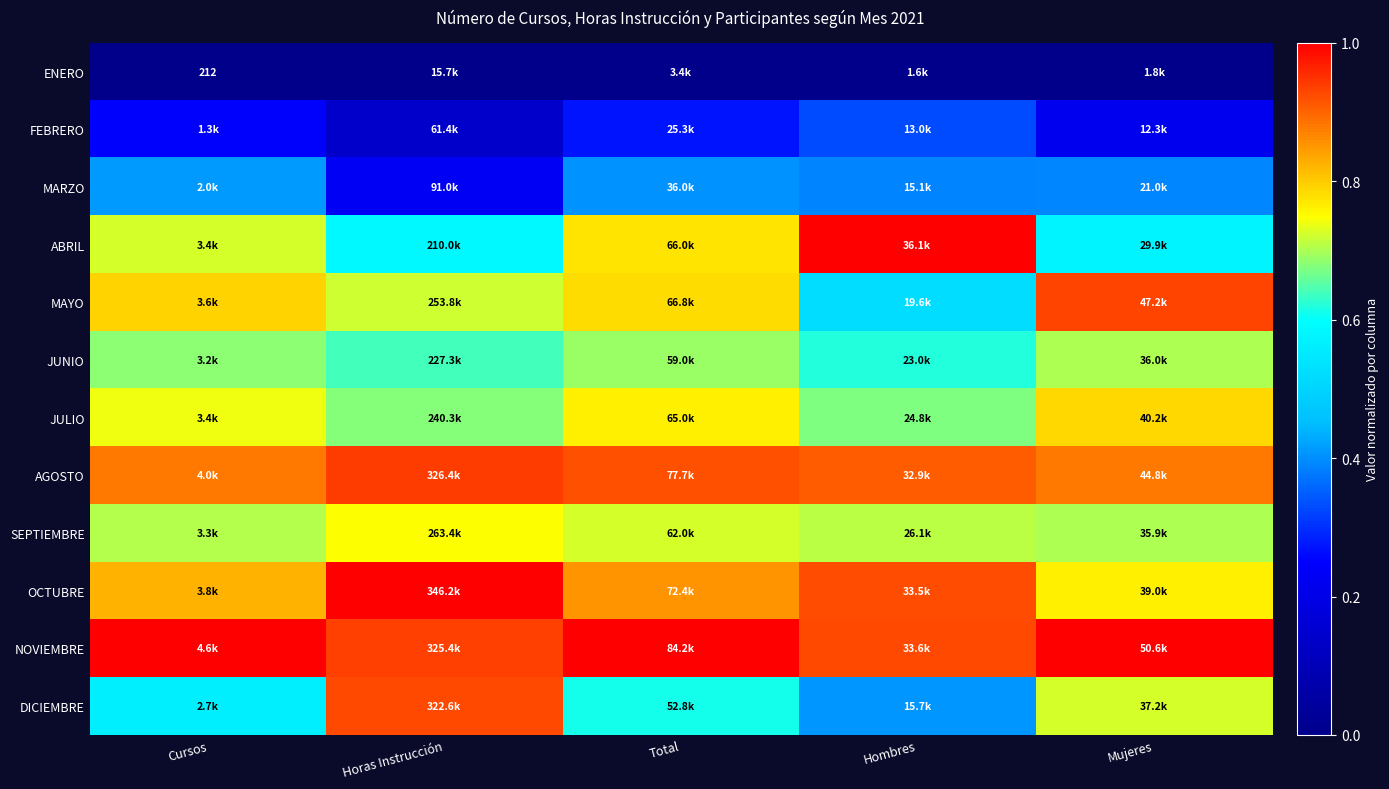

Count the MAYO values in the range 0 to 1.

5